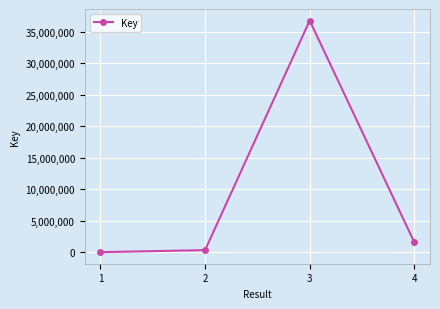

The chart shows a value of 56504406 at 3. True or false?

False